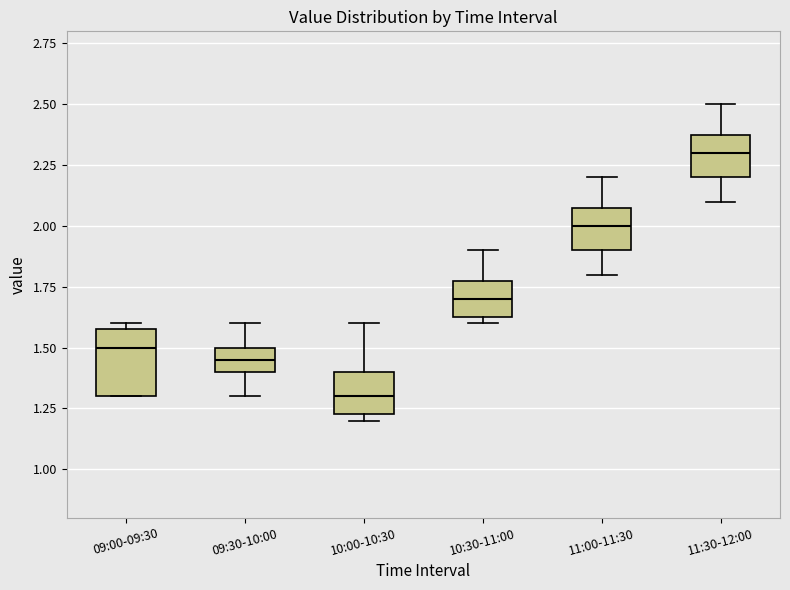

Comparing the boxes themselves (not the whiskers), which one is the tallest?

09:00-09:30